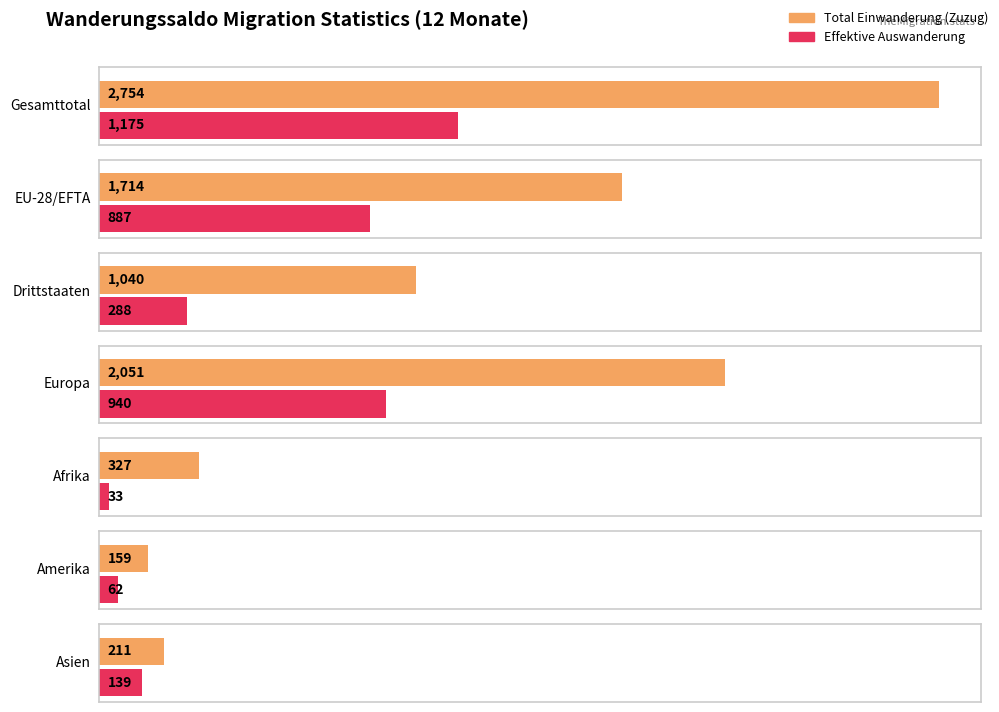

True or false: Effektive Einwanderung has a value of 275 at Asien.

False